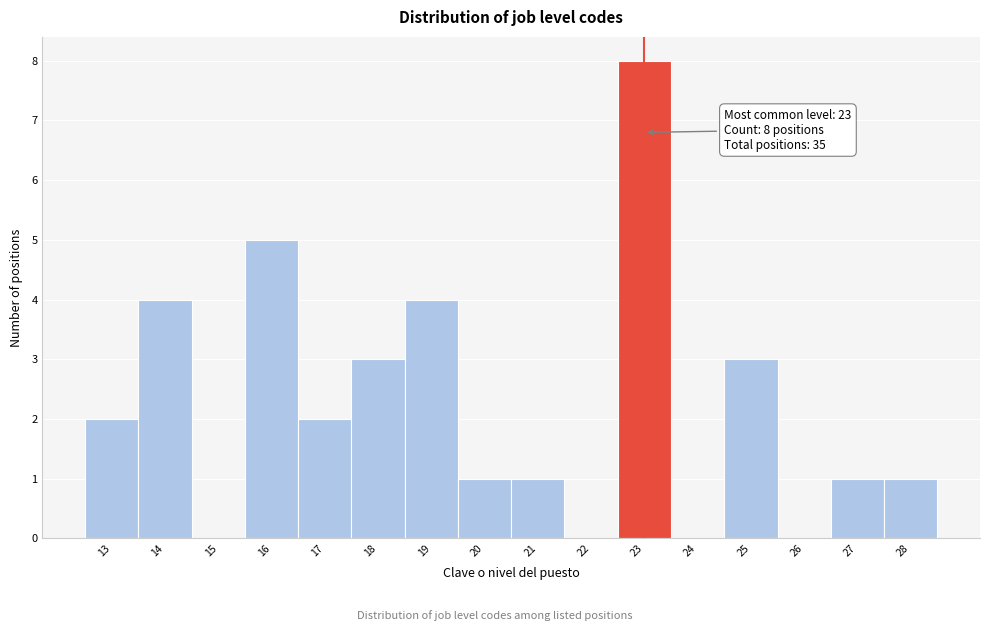

Over which range of the x-axis is the bar tallest?

22.5 to 23.5